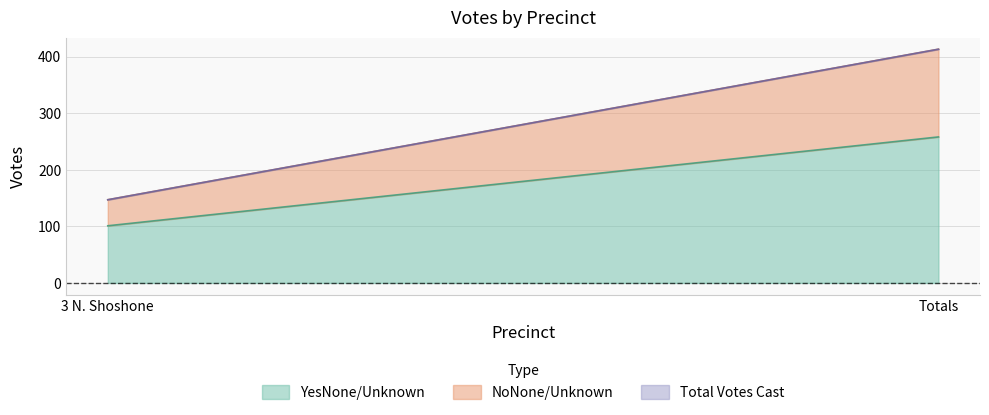

What position from the left is 3 N. Shoshone?

1